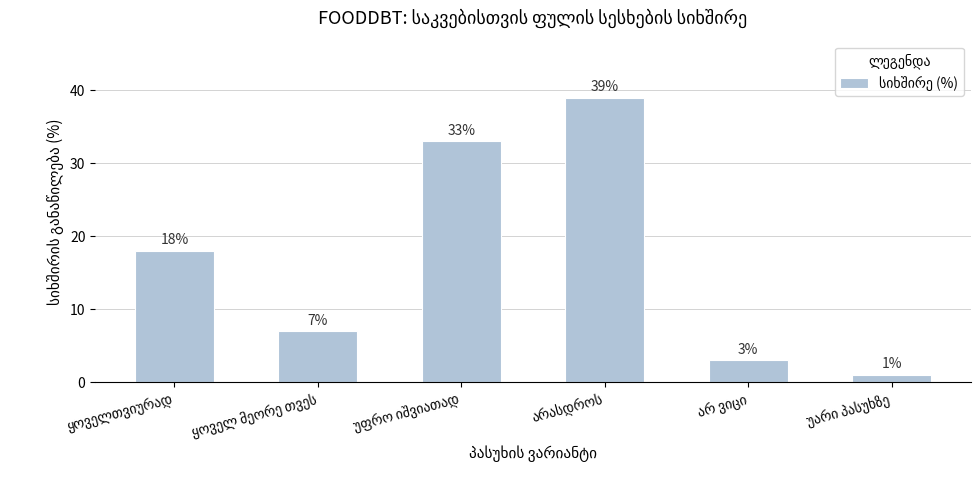

What is the difference between the second highest and minimum values?

32